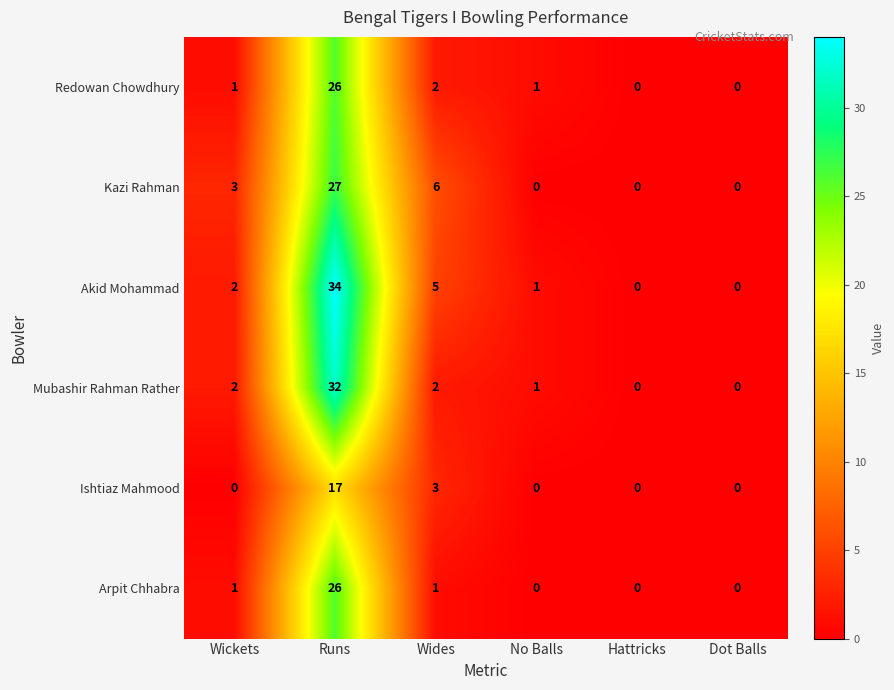

At which category is the sum across all series the highest?

Runs